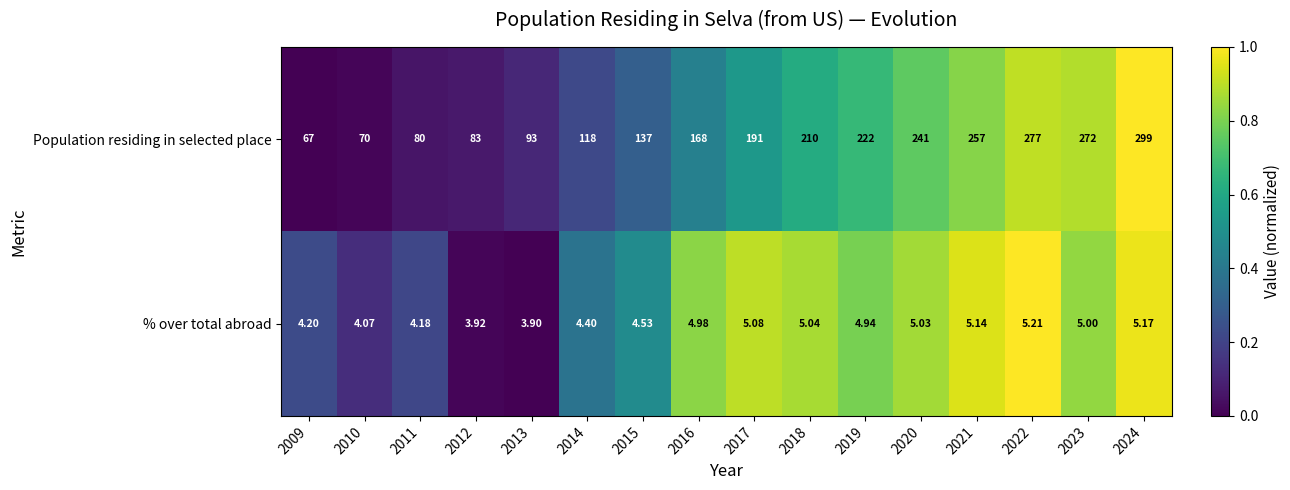

Which series changed the most between 2019 and 2022?

Population residing in selected place